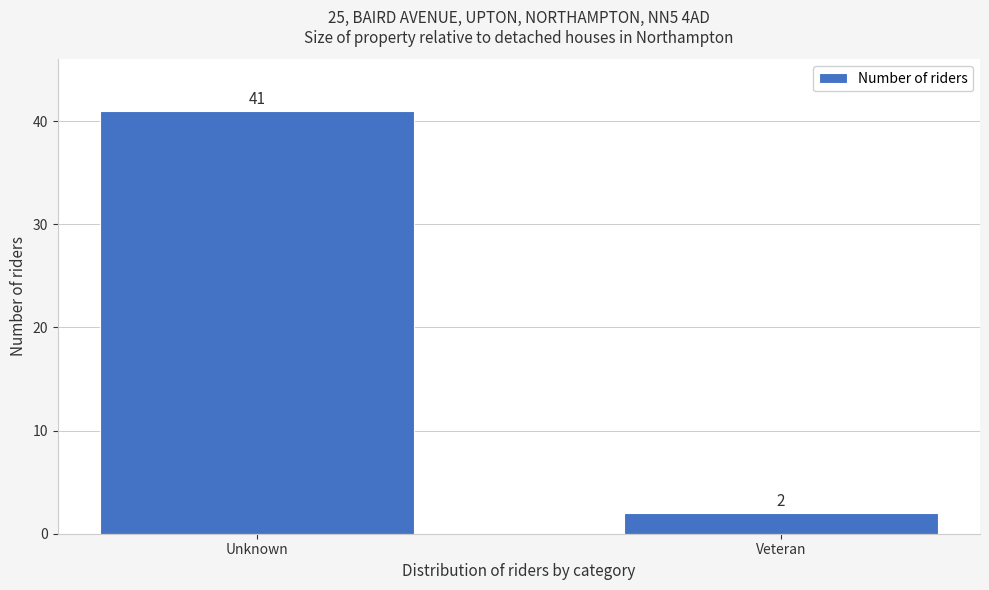

Reading left to right, what are all the values shown in this chart?

41	2